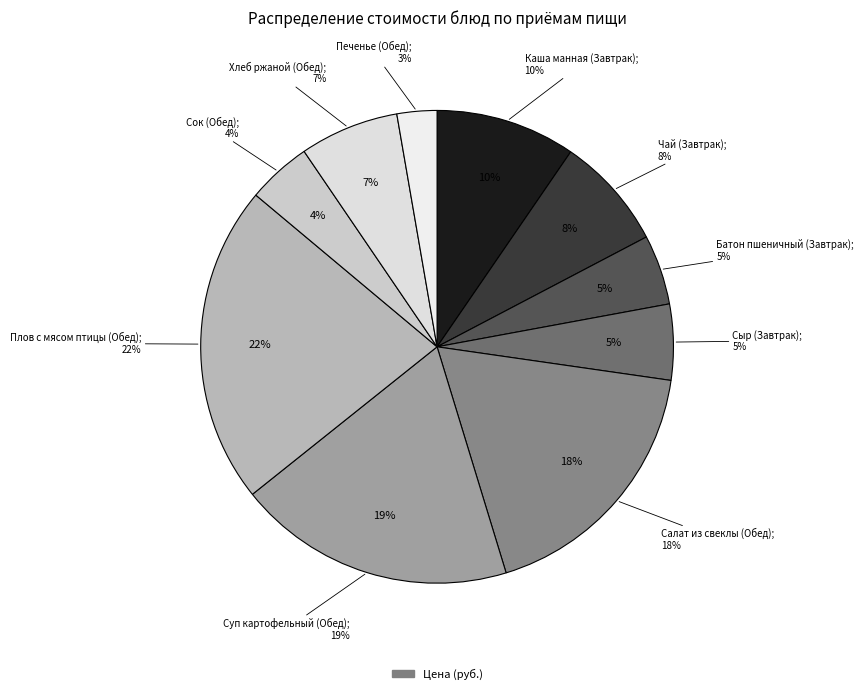

Which slice is the smallest?

Печенье (Обед)